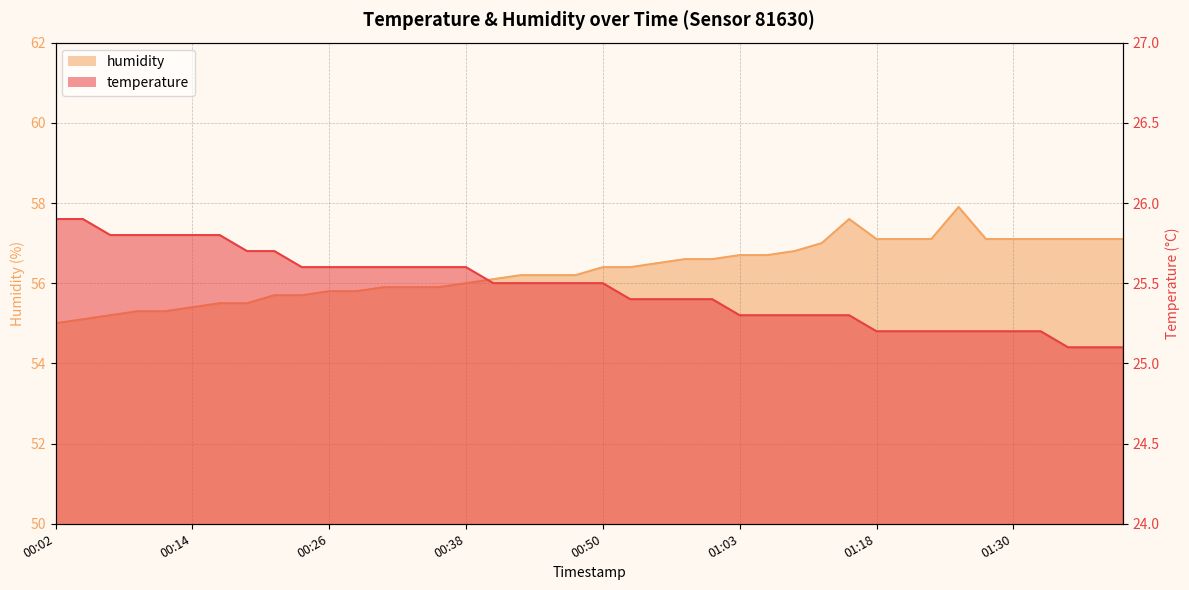

What position from the right is 01:18?

10